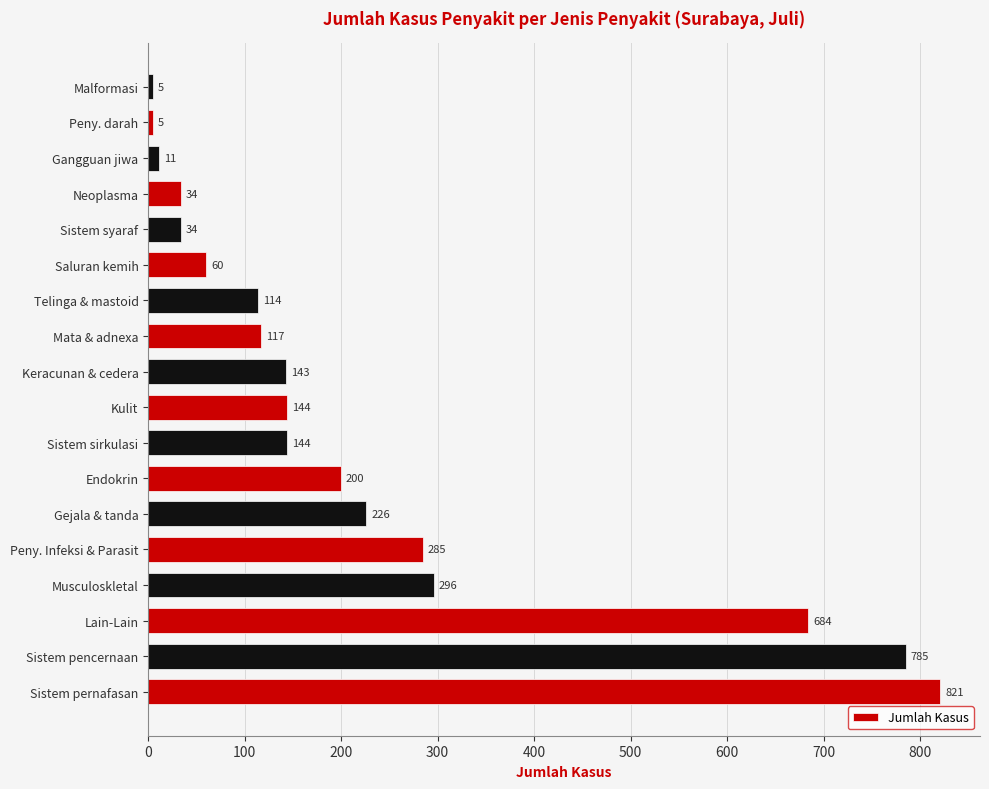

The chart shows a value of 297 at Gejala & tanda. True or false?

False